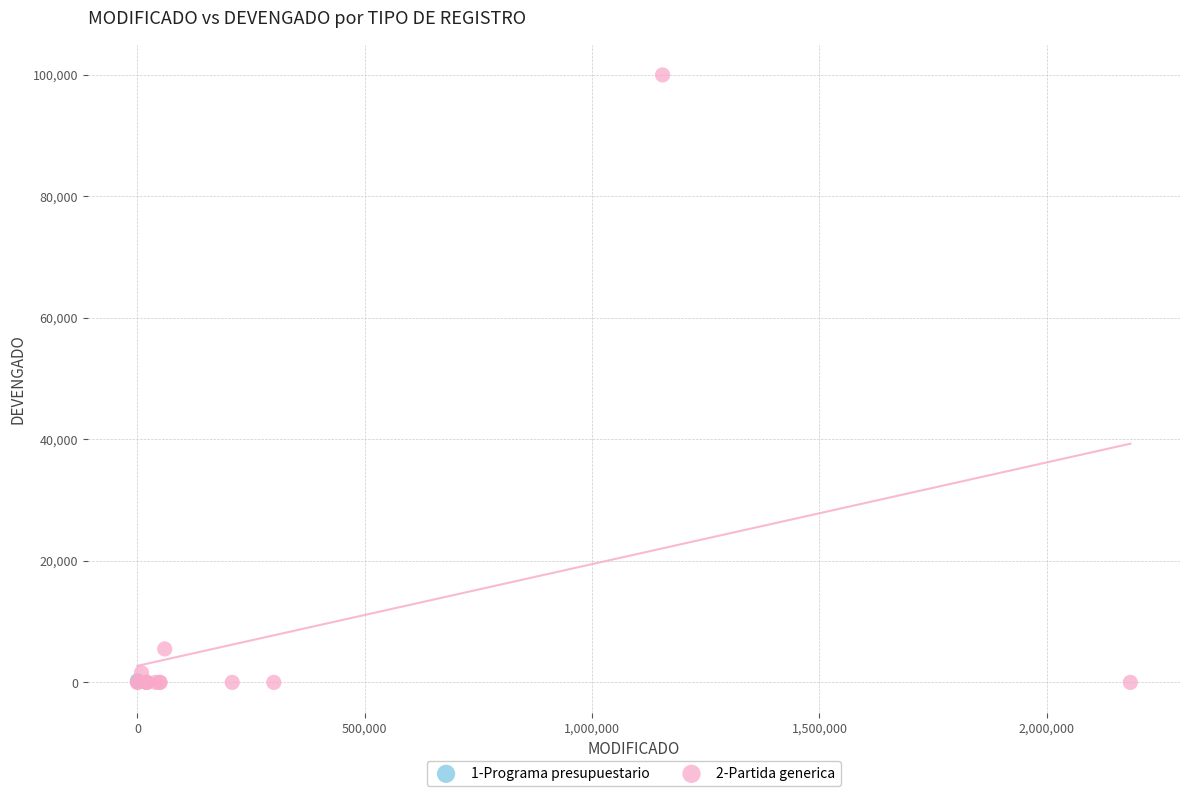

What are all the series names shown in the legend?

1-Programa presupuestario, 2-Partida generica